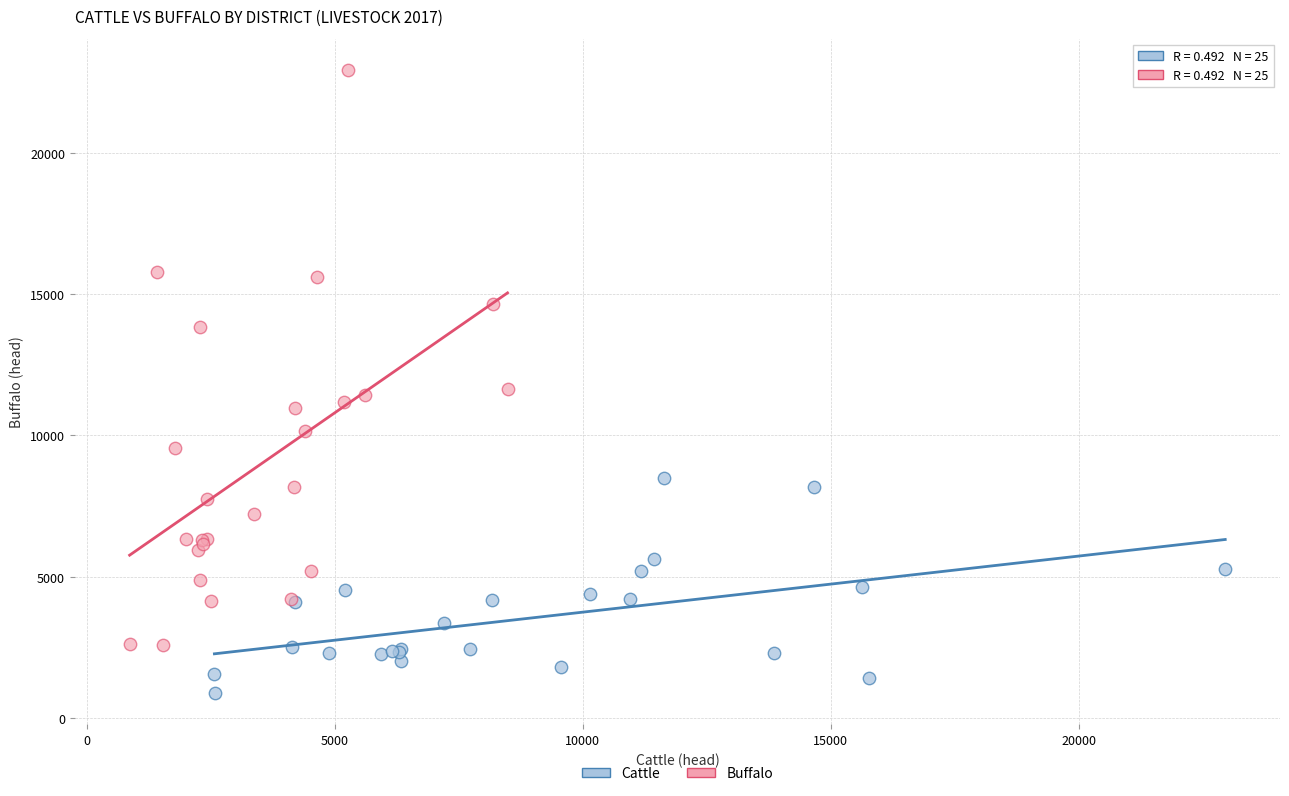

Which series reaches the maximum Y coordinate?

Buffalo